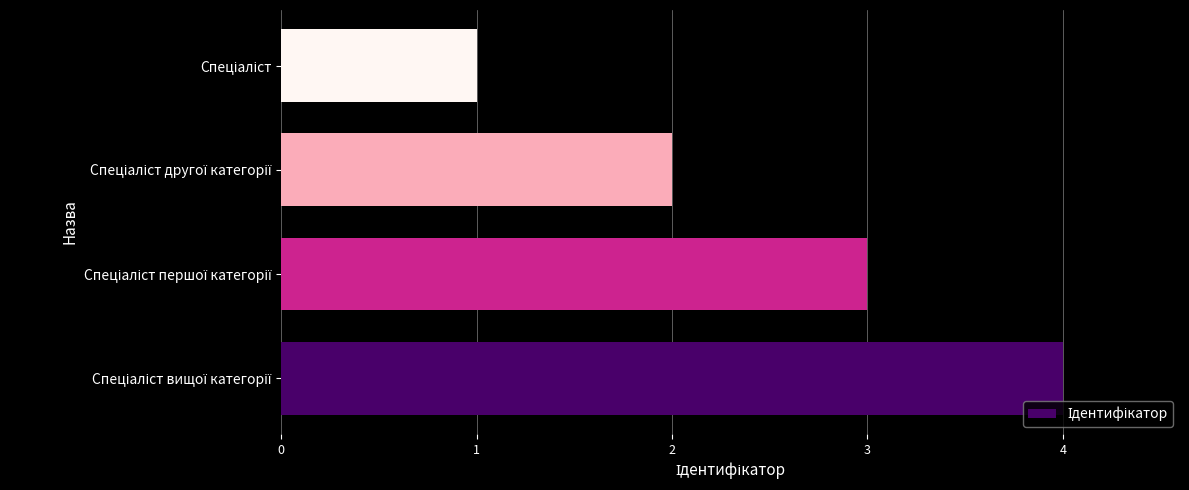

Reading bottom to top, what are all the values shown in this chart?

4	3	2	1